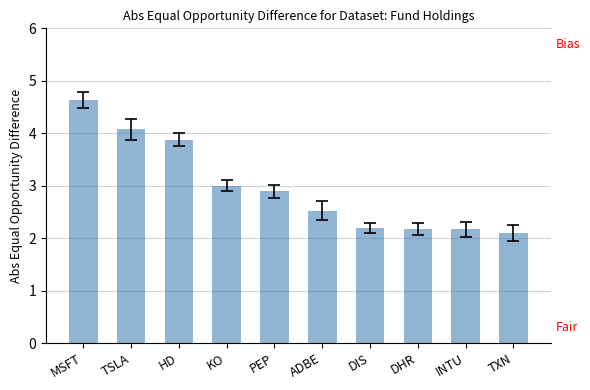

Reading left to right, transcribe all the data shown in this chart.

MSFT=4.6	TSLA=4.1	HD=3.9	KO=3.0	PEP=2.9	ADBE=2.5	DIS=2.2	DHR=2.2	INTU=2.2	TXN=2.1